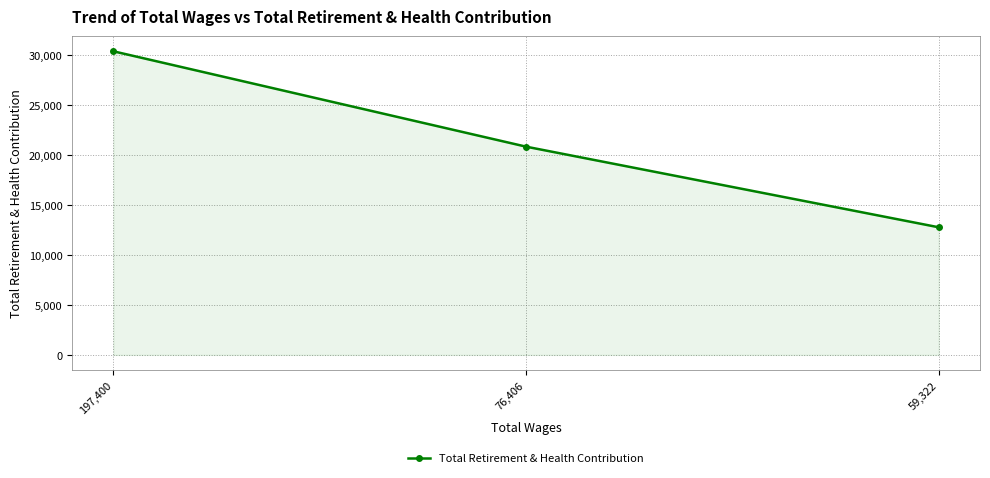

The value at 197,400 is 52266. True or false?

False